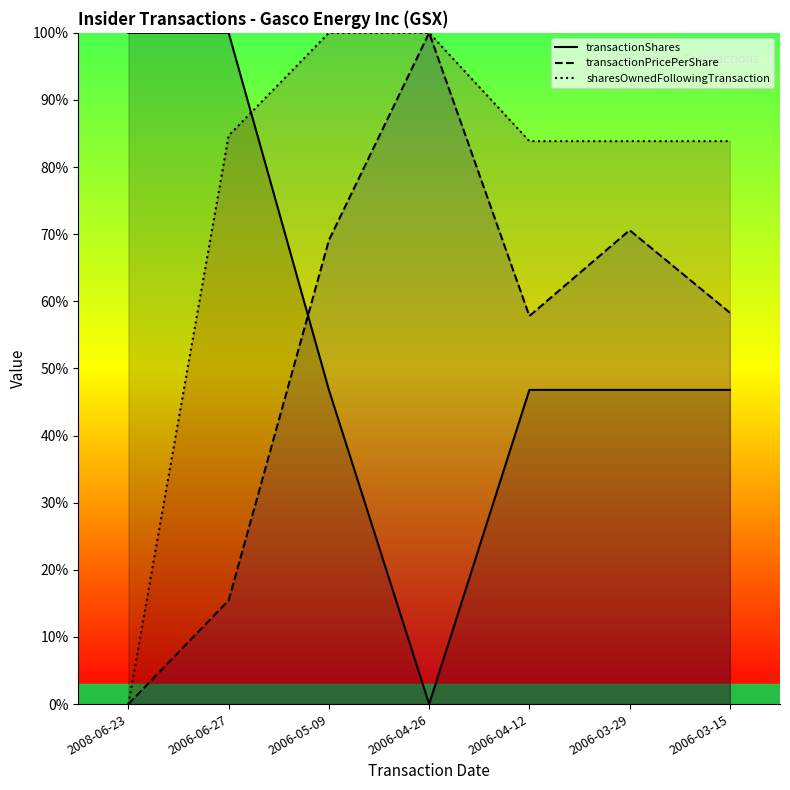

At which category does the chart reach its minimum across all series?

2006-04-26